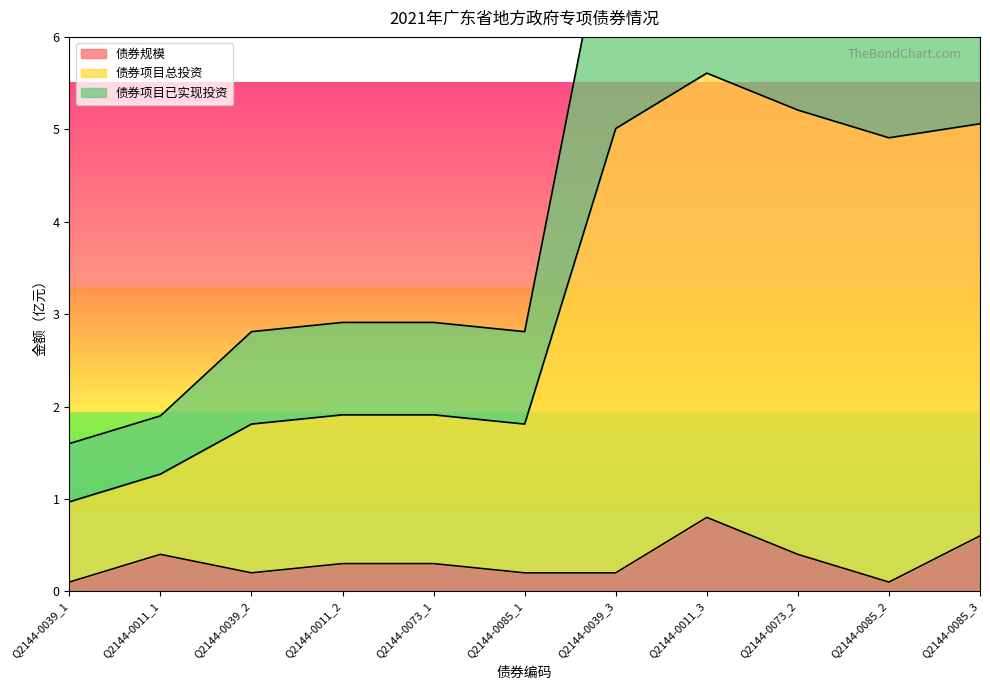

What is the difference between the 债券项目总投资 values at Q2144-0011_3 and Q2144-0039_3?

0.6